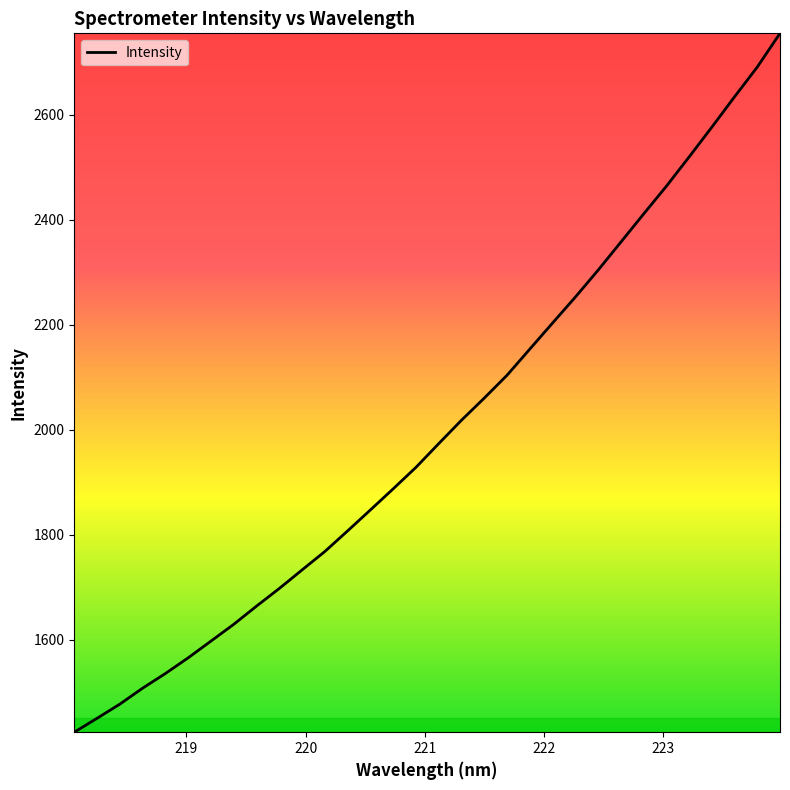

What is the difference between the maximum and minimum values?

1330.1